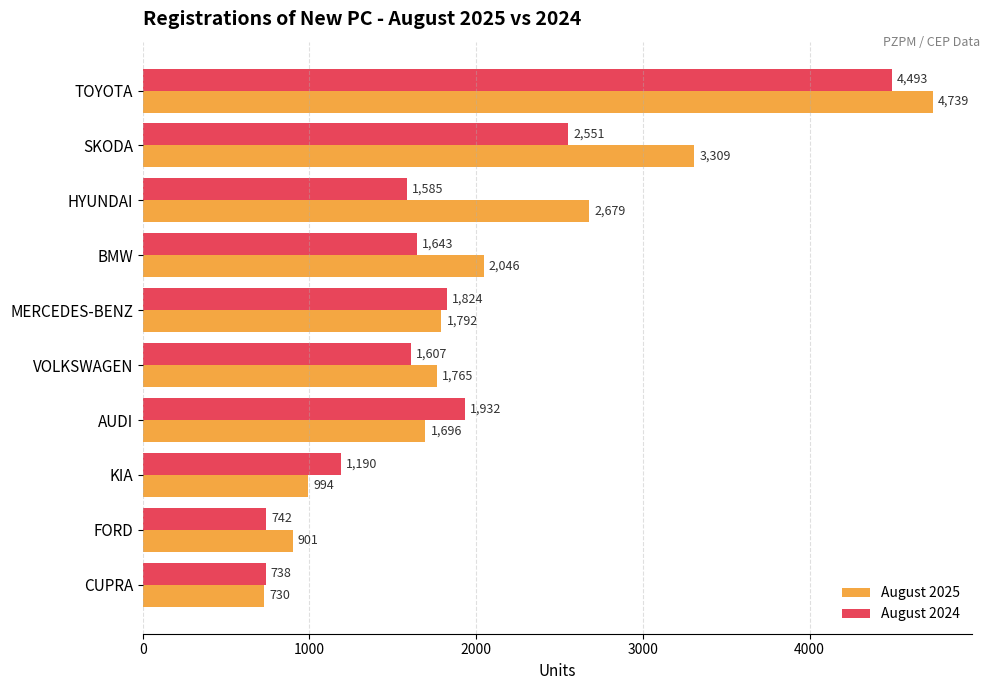

What is the total value across all series at FORD?

1643